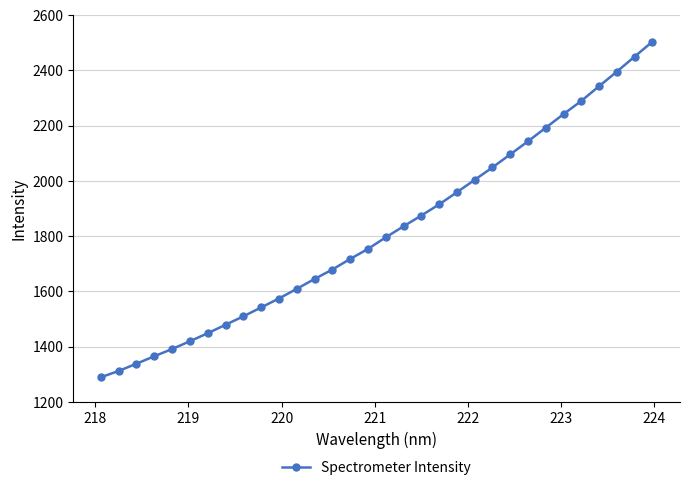

What is the greatest value displayed?

2503.8